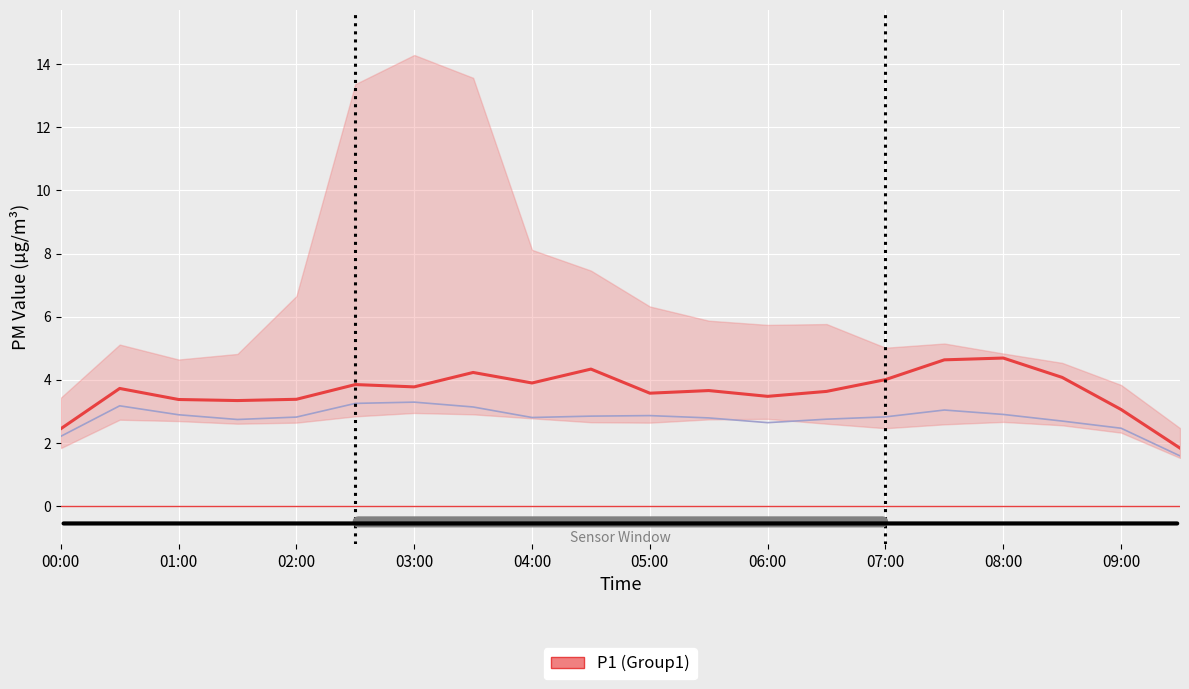

Is this an area chart (filled region under the line)?

No